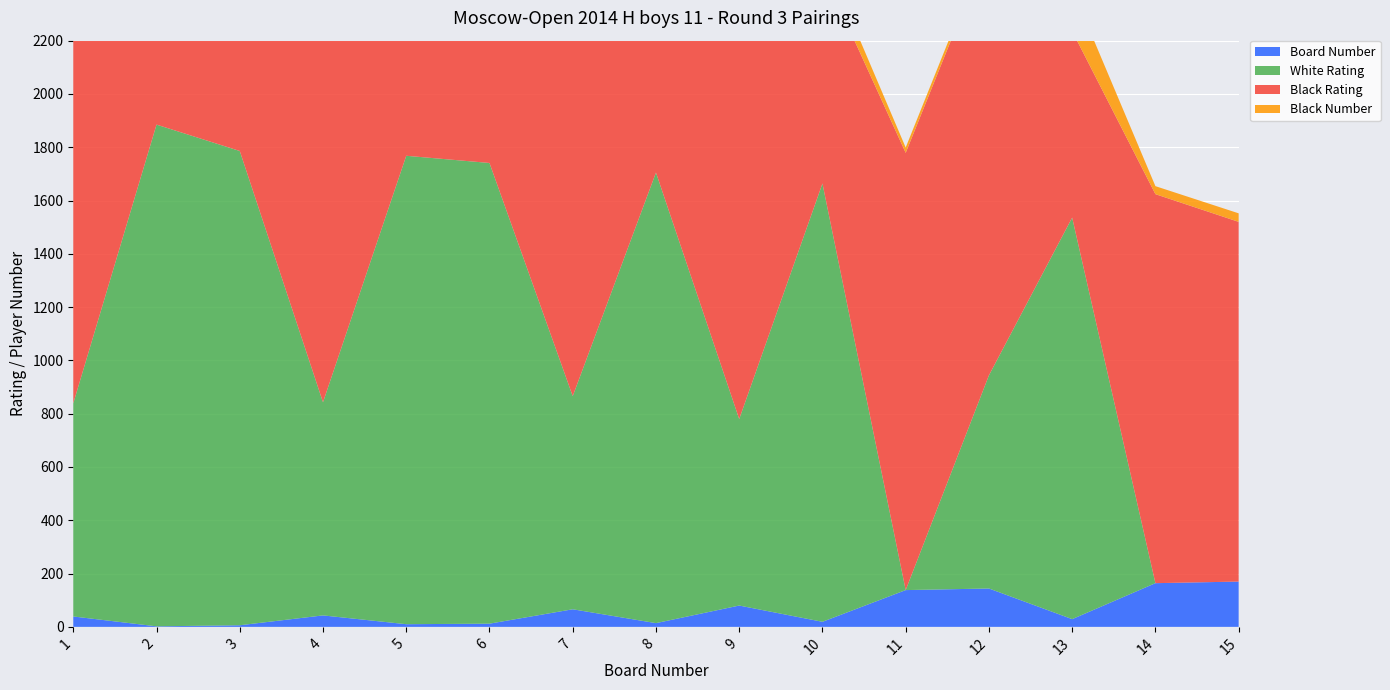

Reading right to left, what are all the values shown in this chart?

Board Number: 15=170	14=164	13=29	12=144	11=138	10=19	9=80	8=14	7=66	6=12	5=10	4=43	3=6	2=2	1=39
White Rating: 15=0	14=0	13=1507	12=800	11=0	10=1645	9=700	8=1691	7=800	6=1729	5=1758	4=800	3=1780	2=1883	1=800
Black Rating: 15=1350	14=1460	13=700	12=1611	11=1641	10=800	9=1647	8=800	7=1703	6=800	5=800	4=1770	3=800	2=900	1=1894
Black Number: 15=32	14=30	13=159	12=22	11=20	10=69	9=18	8=57	7=13	6=50	5=47	4=7	3=41	2=34	1=1